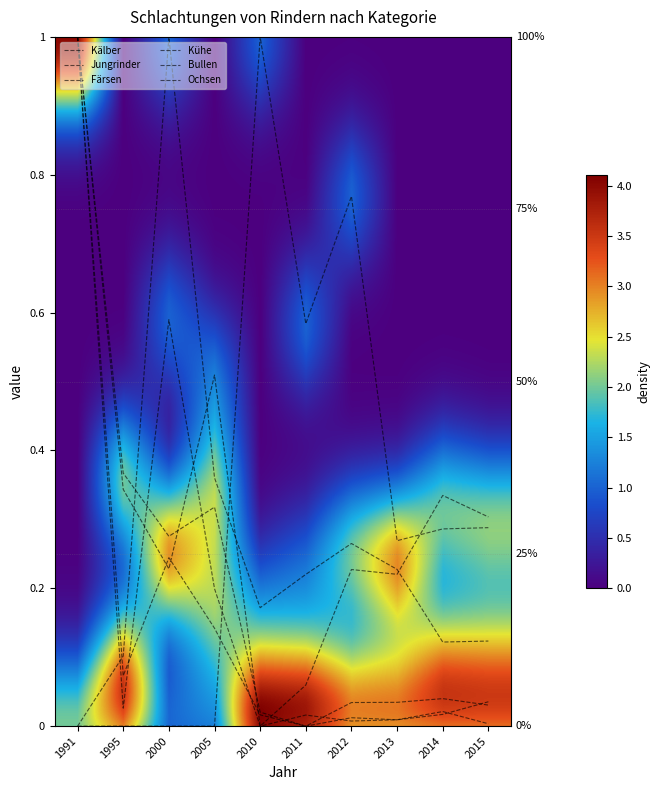

Reading left to right, extract all data points from this chart.

Kälber: 1991=1.0	1995=0.0	2000=0.6	2005=0.2	2010=0.0	2011=0.0	2012=0.0	2013=0.0	2014=0.0	2015=0.0
Jungrinder: 1991=0.0	1995=0.0	2000=0.0	2005=0.0	2010=1.0	2011=0.6	2012=0.8	2013=0.3	2014=0.3	2015=0.3
Färsen: 1991=1.0	1995=0.1	2000=0.2	2005=0.1	2010=0.0	2011=0.0	2012=0.0	2013=0.0	2014=0.0	2015=0.0
Kühe: 1991=1.0	1995=0.3	2000=0.2	2005=0.5	2010=0.0	2011=0.1	2012=0.2	2013=0.2	2014=0.3	2015=0.3
Bullen: 1991=1.0	1995=0.4	2000=0.3	2005=0.3	2010=0.0	2011=0.0	2012=0.0	2013=0.0	2014=0.0	2015=0.0
Ochsen: 1991=0.0	1995=0.1	2000=1.0	2005=0.4	2010=0.2	2011=0.2	2012=0.3	2013=0.2	2014=0.1	2015=0.1